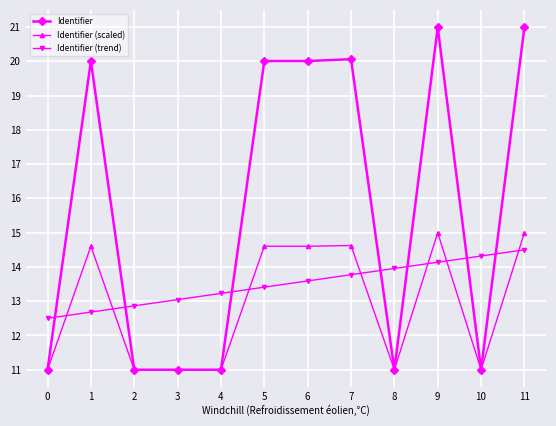

Is it true that Identifier (trend) equals 14.3 at 10?

True